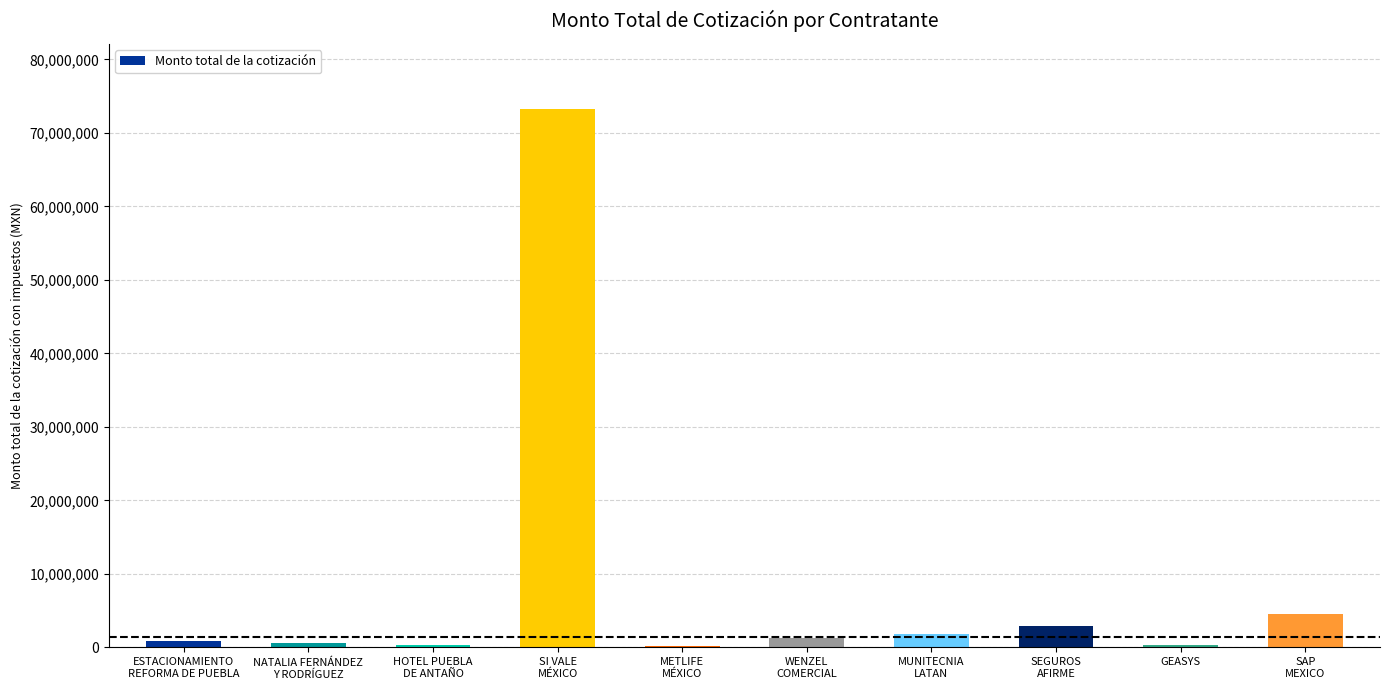

What is the greatest value displayed?

73324203.0